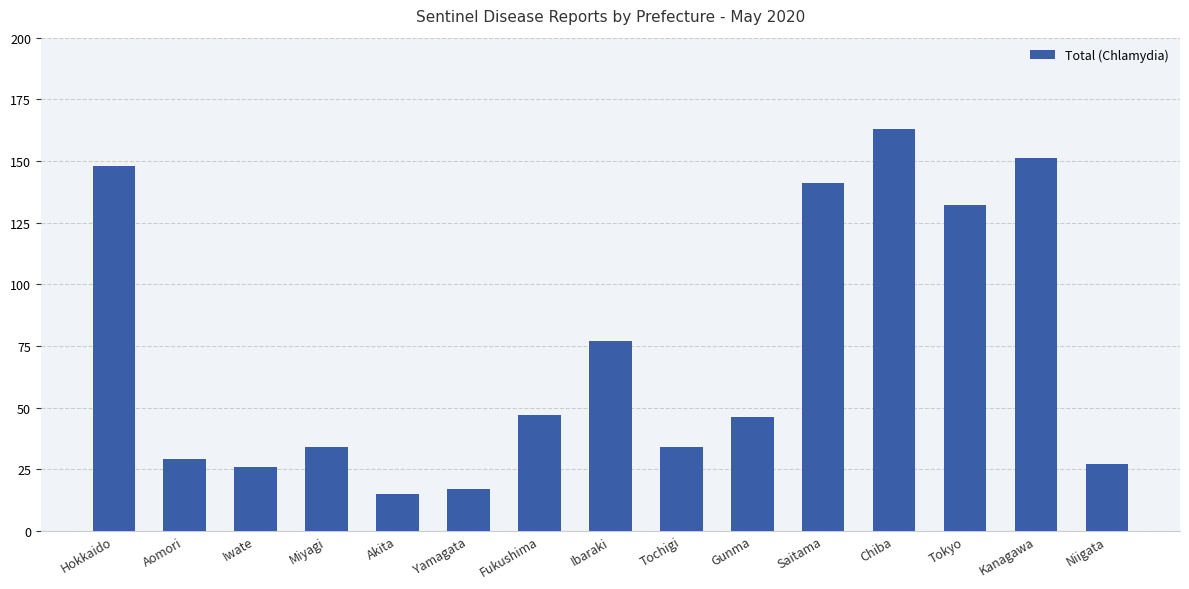

Approximately how many times larger is the value at Niigata compared to Ibaraki?

0.4